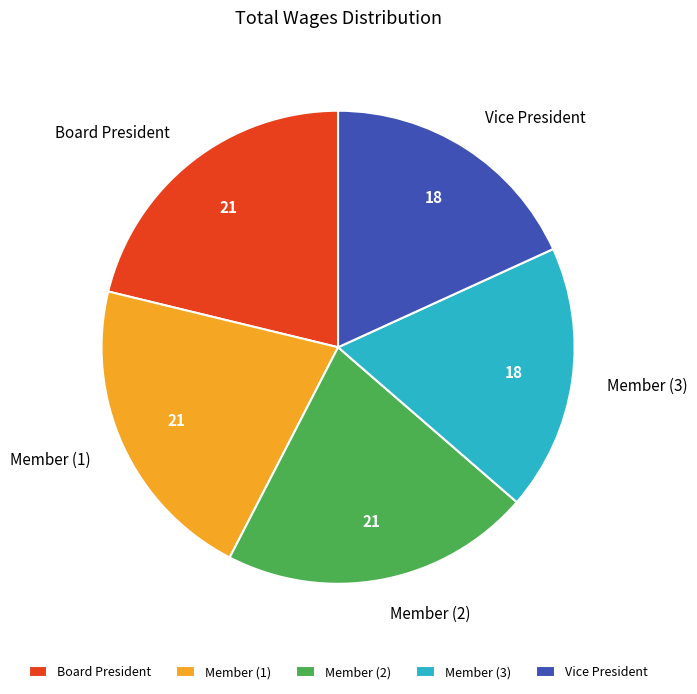

Does Board President account for over 50% of the chart?

No